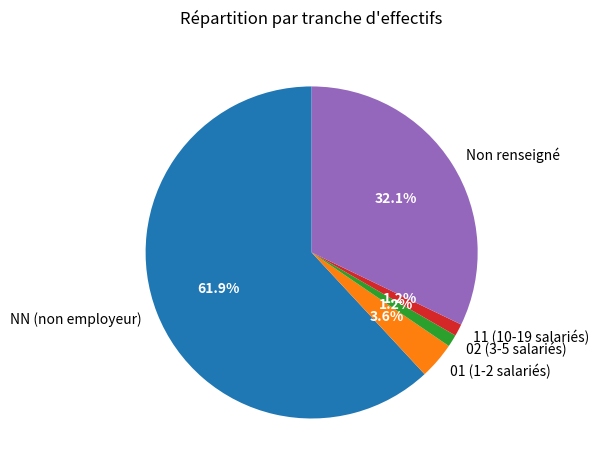

How many slices are in this pie chart?

5